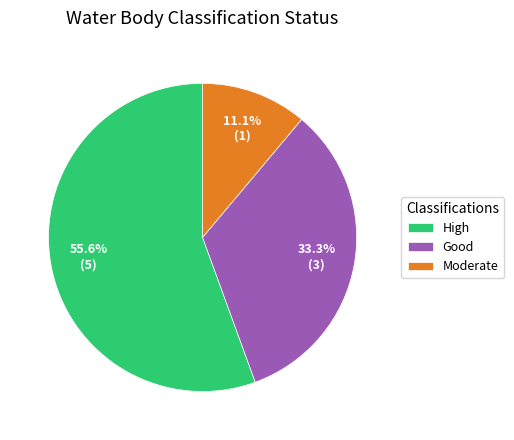

Does any single category account for the majority?

Yes